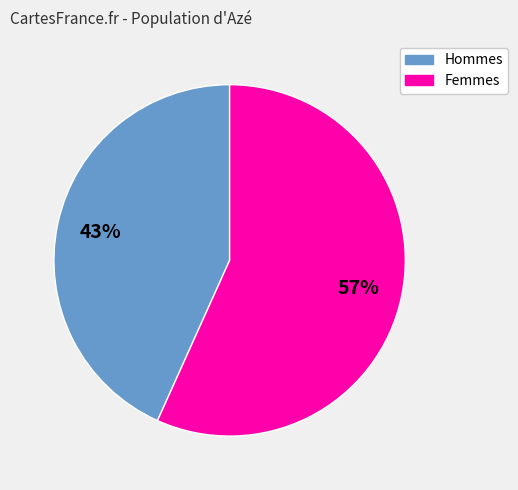

How many segments does this pie chart have?

2